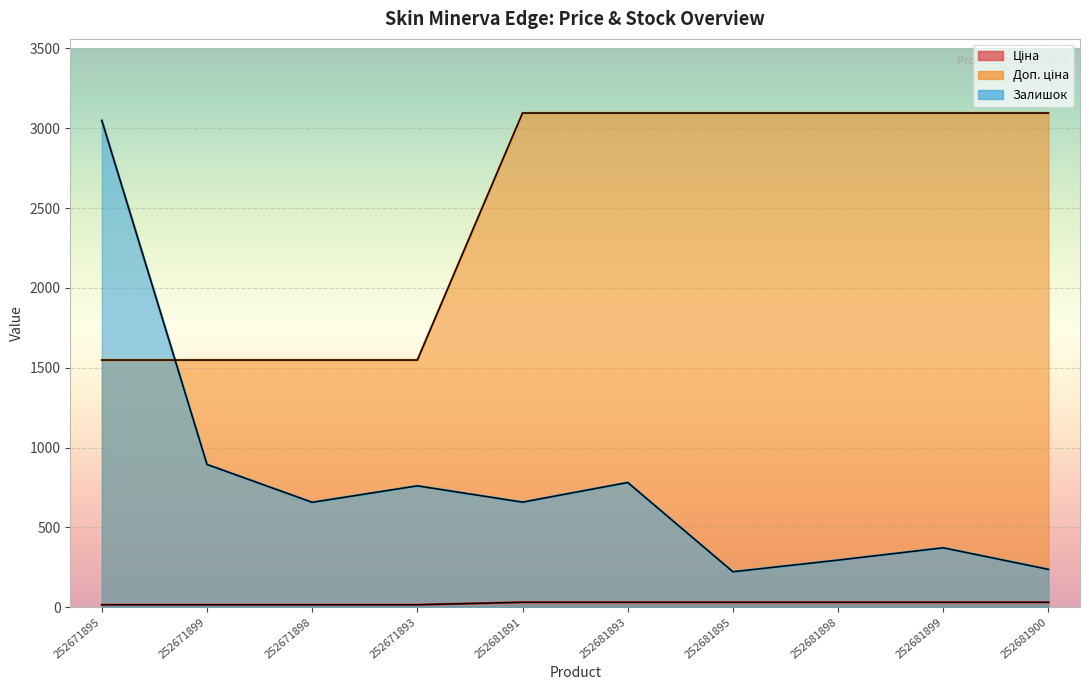

Read the Залишок value at 252681899.

372.0